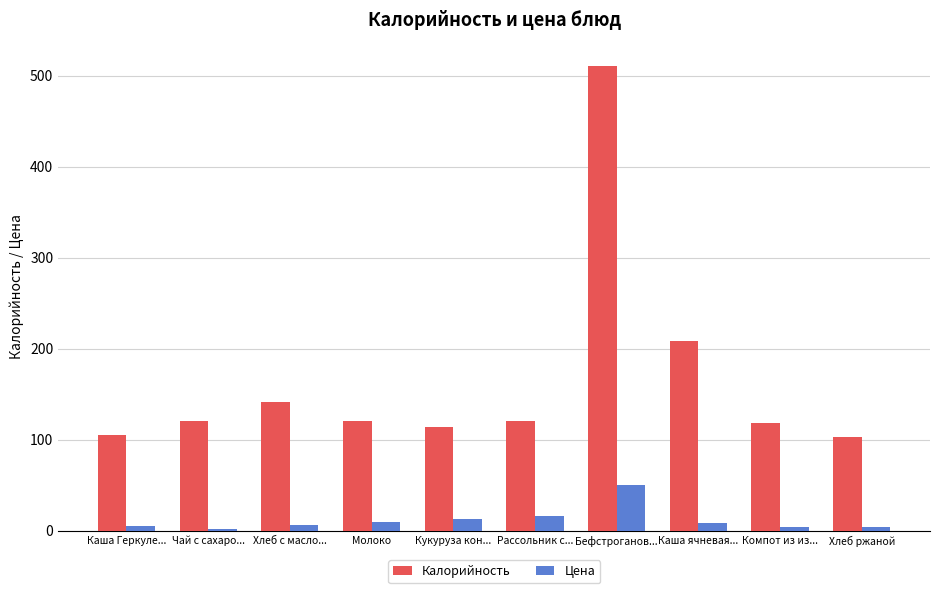

What is the sum of the Цена values at Кукуруза кон... and Бефстроганов...?

63.6